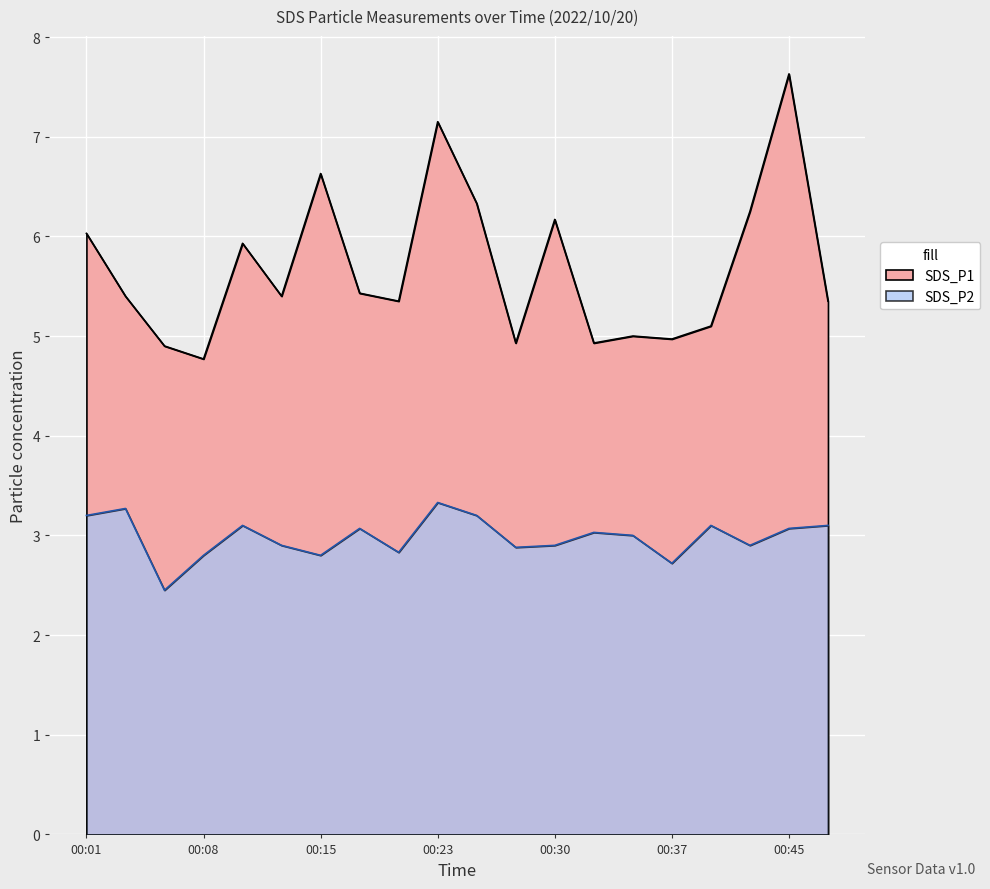

Reading left to right, extract all data points from this chart.

SDS_P1: 00:01=6.0	00:03=5.4	00:05=4.9	00:08=4.8	00:10=5.9	00:13=5.4	00:15=6.6	00:18=5.4	00:20=5.3	00:23=7.2	00:25=6.3	00:28=4.9	00:30=6.2	00:32=4.9	00:35=5.0	00:37=5.0	00:40=5.1	00:42=6.2	00:45=7.6	00:47=5.3
SDS_P2: 00:01=3.2	00:03=3.3	00:05=2.5	00:08=2.8	00:10=3.1	00:13=2.9	00:15=2.8	00:18=3.1	00:20=2.8	00:23=3.3	00:25=3.2	00:28=2.9	00:30=2.9	00:32=3.0	00:35=3.0	00:37=2.7	00:40=3.1	00:42=2.9	00:45=3.1	00:47=3.1